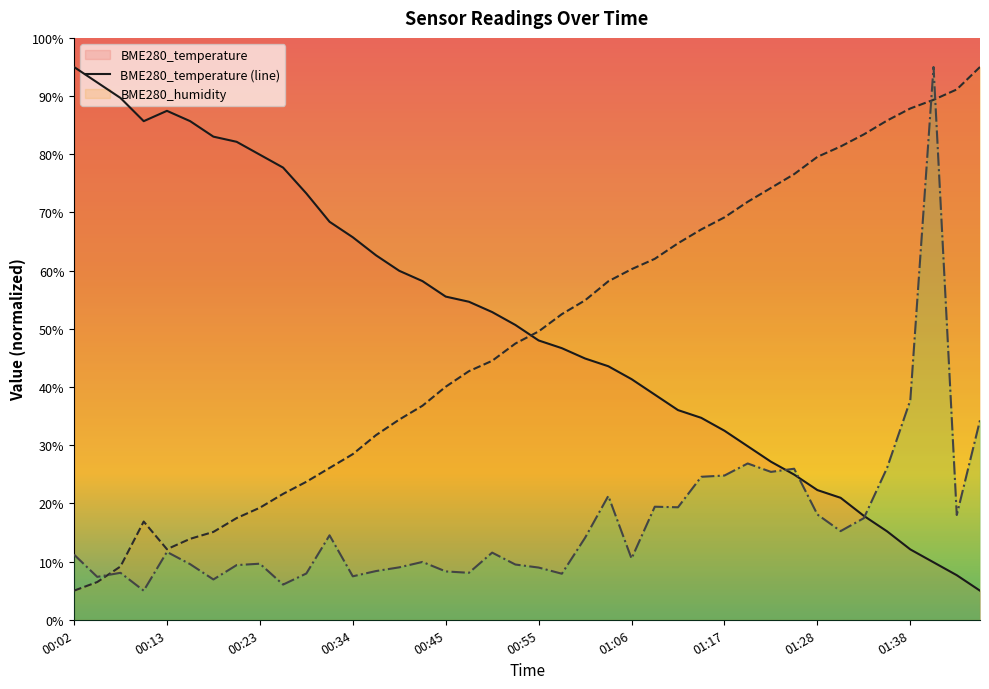

True or false: BME280_humidity has a value of 91.1 at 01:44.

True